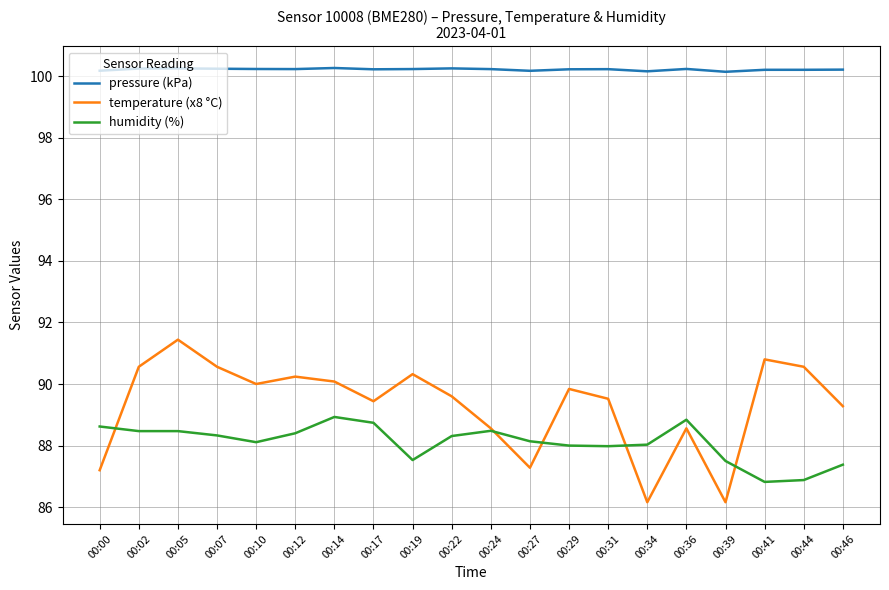

What is the difference between the maximum and minimum values in the humidity (%) series?

2.1